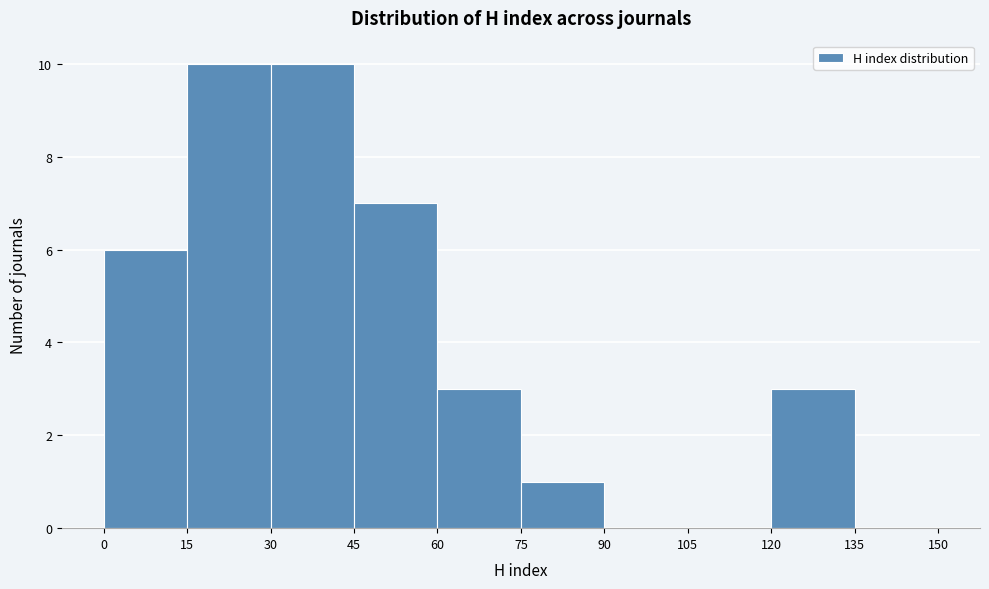

Reading left to right, transcribe this chart: for each bar, give the range it covers on the x-axis and its height. The values are not printed on the chart, so give them approximately, as read against the axis.

0 to 15: 6
15 to 30: 10
30 to 45: 10
45 to 60: 7
60 to 75: 3
75 to 90: 1
90 to 105: 0
105 to 120: 0
120 to 135: 3
135 to 150: 0